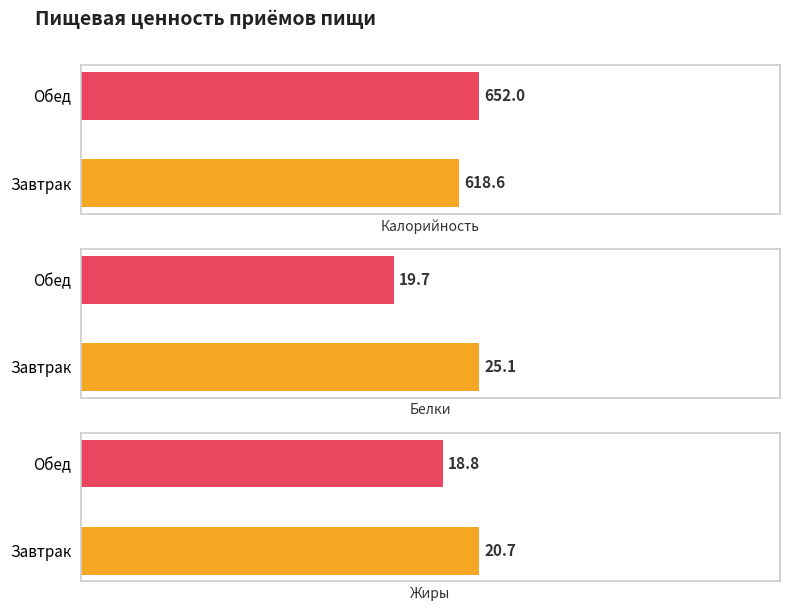

What is the difference between the Калорийность values at Обед and Завтрак?

33.4